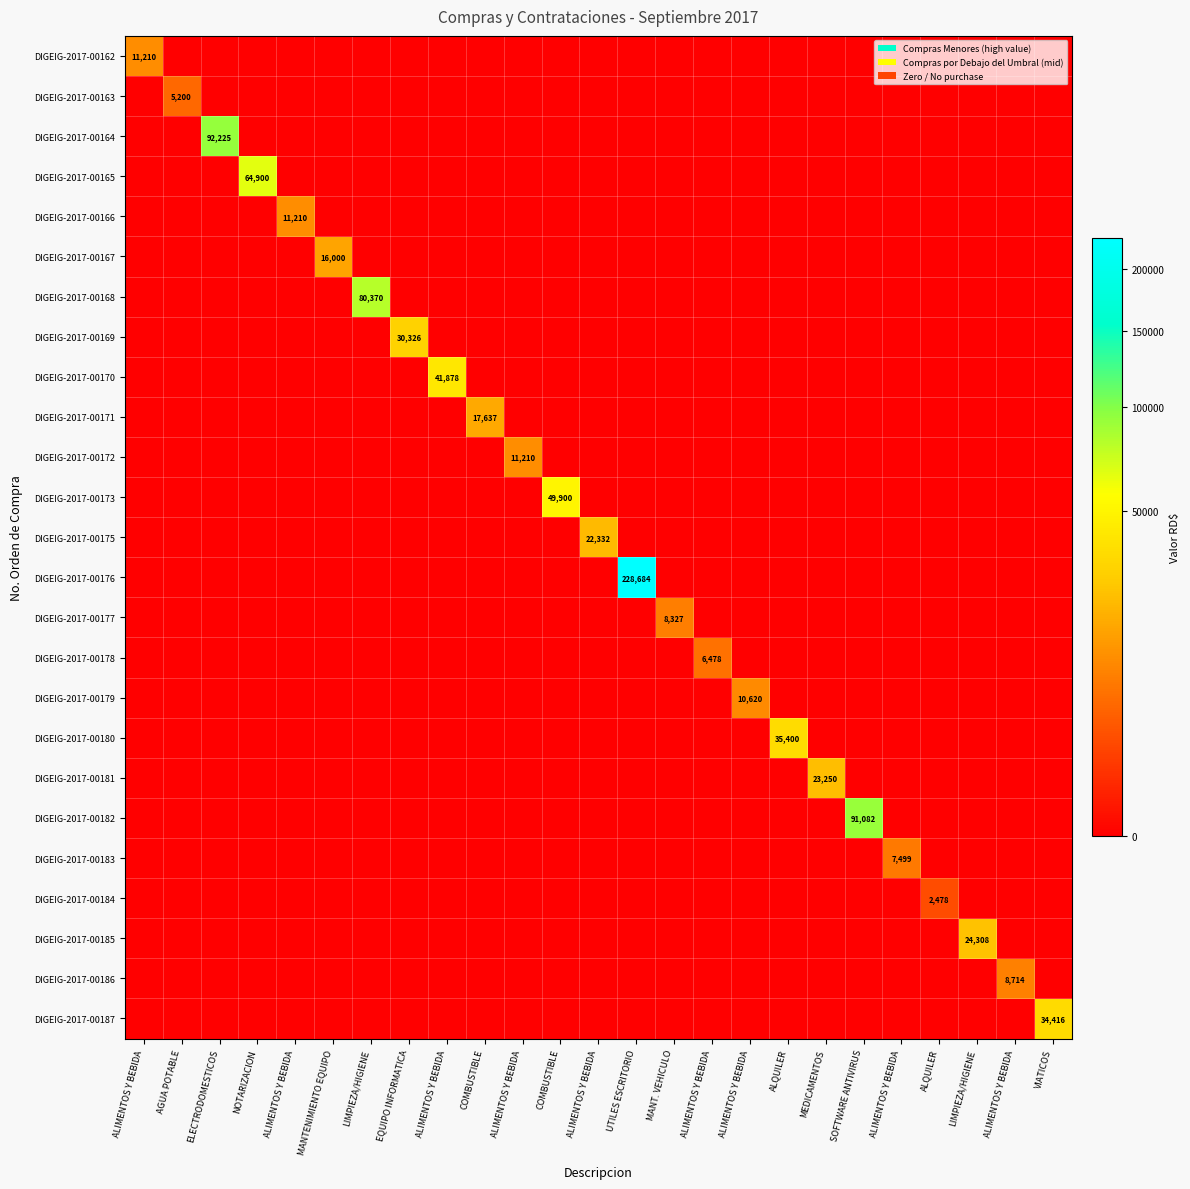

The value of DIGEIG-2017-00182 at ALQUILER is -45134.5. True or false?

False